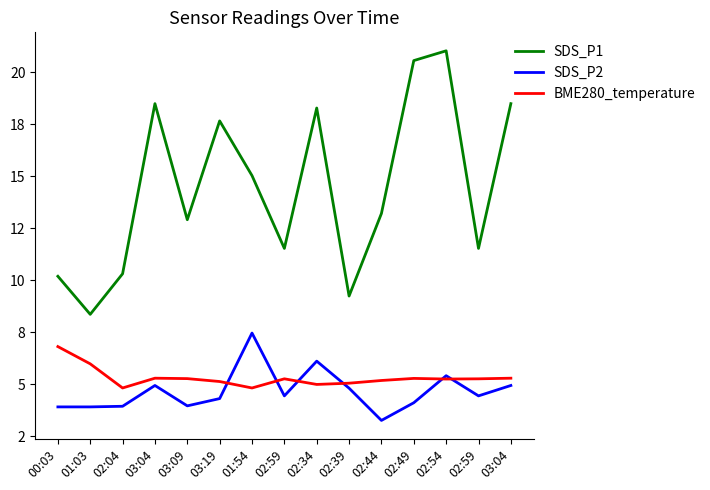

How many intersections are there between SDS_P2 and BME280_temperature?

6